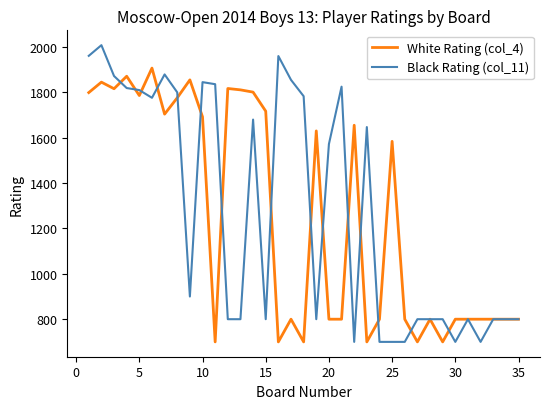

Which series has the widest spread of values?

Black Rating (col_11)